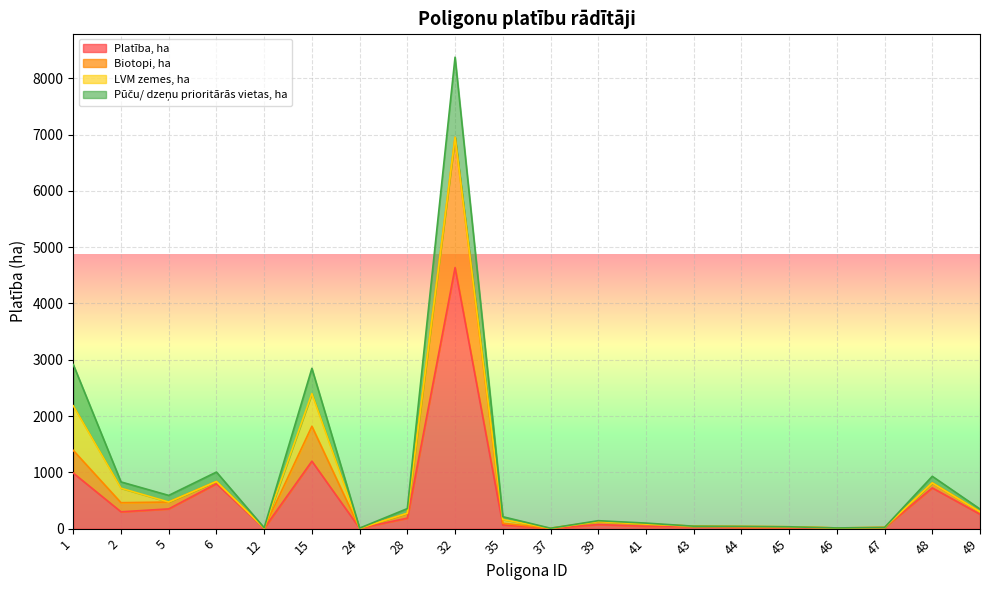

In Platība, ha, how many points are higher than both neighbors (excluding endpoints)?

5